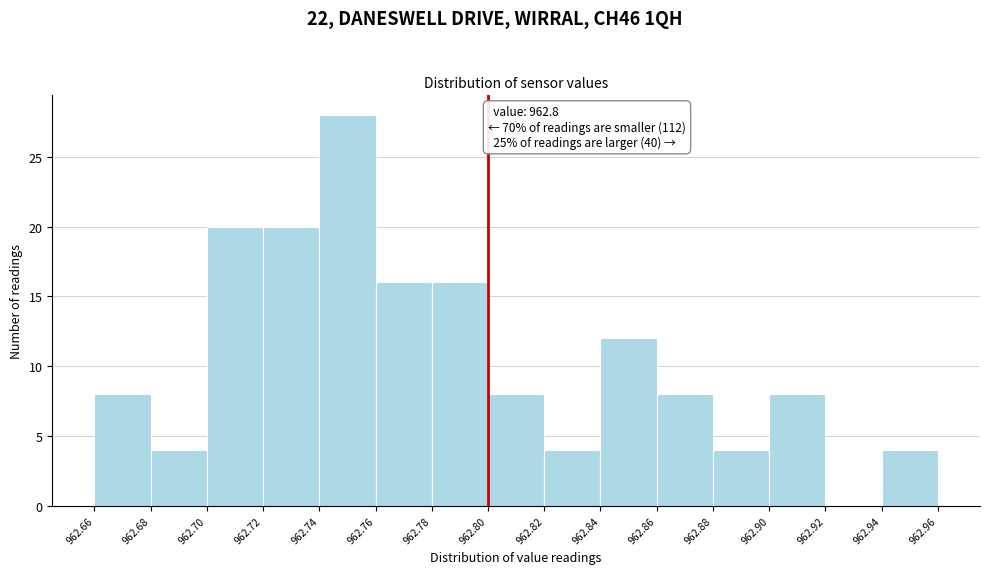

Which range on the x-axis has the tallest bar?

962.74 to 962.76